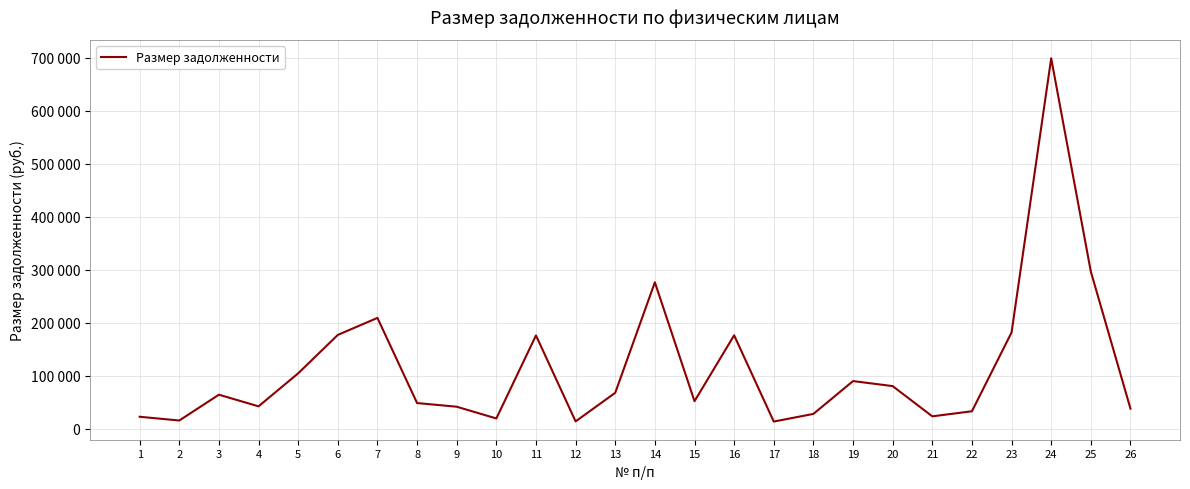

What is the change in value from 6 to 8?

-128513.2